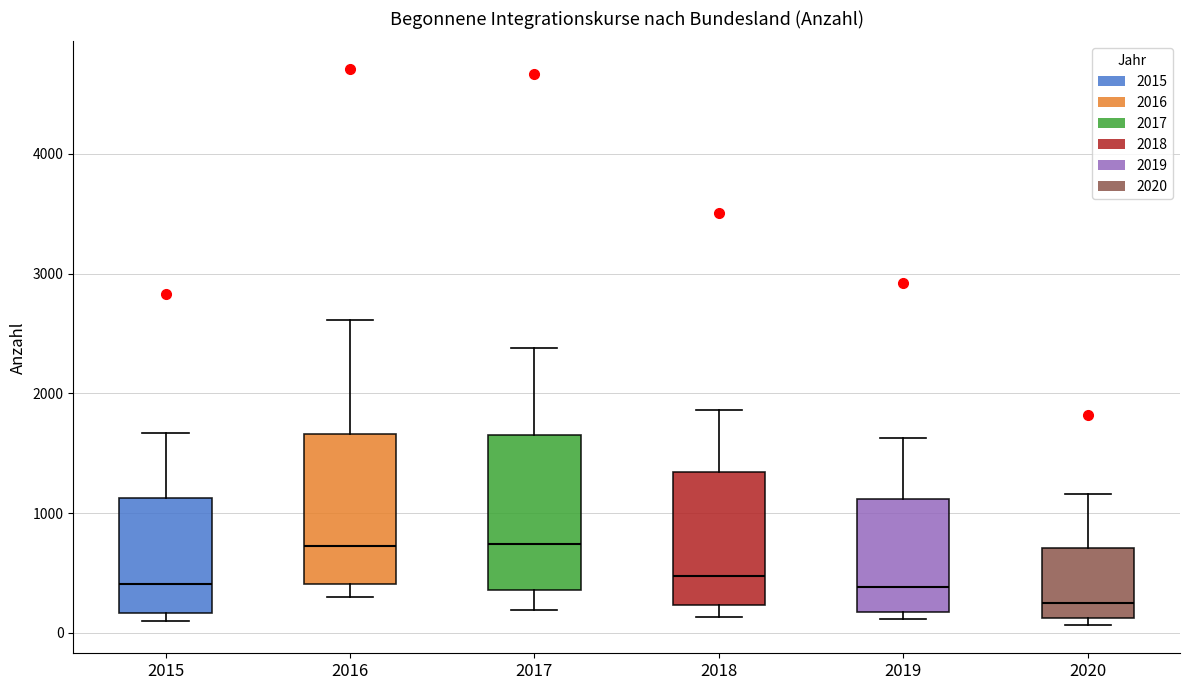

Reading left to right, read every box against the y-axis: the position of its median line, the range the box covers, and the ends of its whiskers. The values are not printed on the chart, so give them approximately, as read against the axis.

2015: median 400, box 200 to 1100, whiskers 100 to 1700
2016: median 700, box 400 to 1700, whiskers 300 to 2600
2017: median 700, box 400 to 1700, whiskers 200 to 2400
2018: median 500, box 200 to 1300, whiskers 100 to 1900
2019: median 400, box 200 to 1100, whiskers 100 to 1600
2020: median 200, box 100 to 700, whiskers 100 (just below the box's lower edge) to 1200